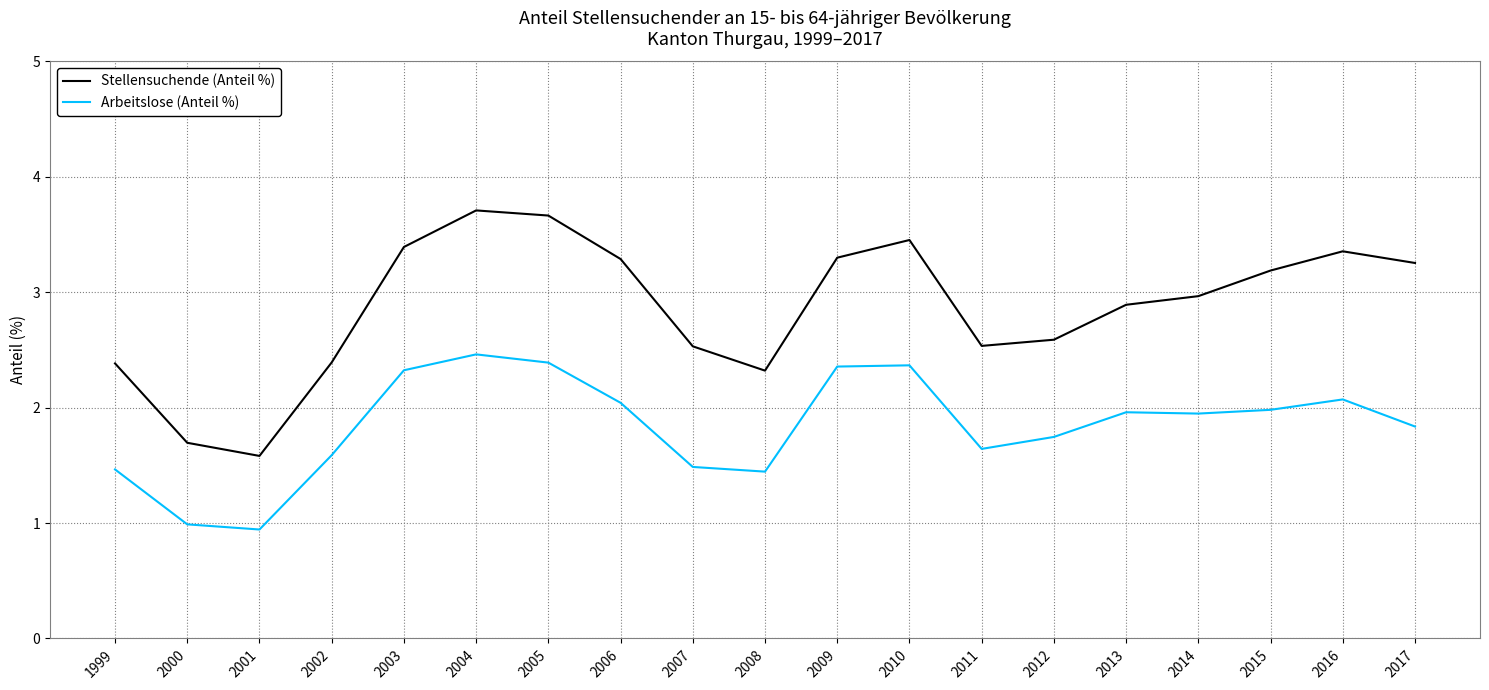

At which label does Stellensuchende (Anteil %) reach its peak?

2004